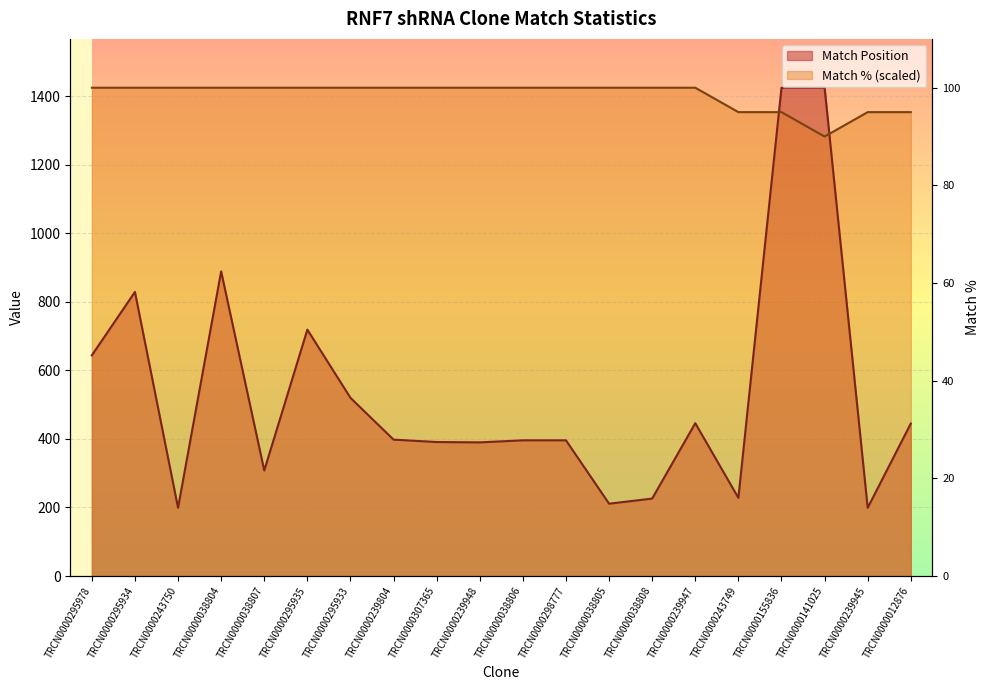

Is it true that Match % equals 1425.0 at TRCN0000038806?

True